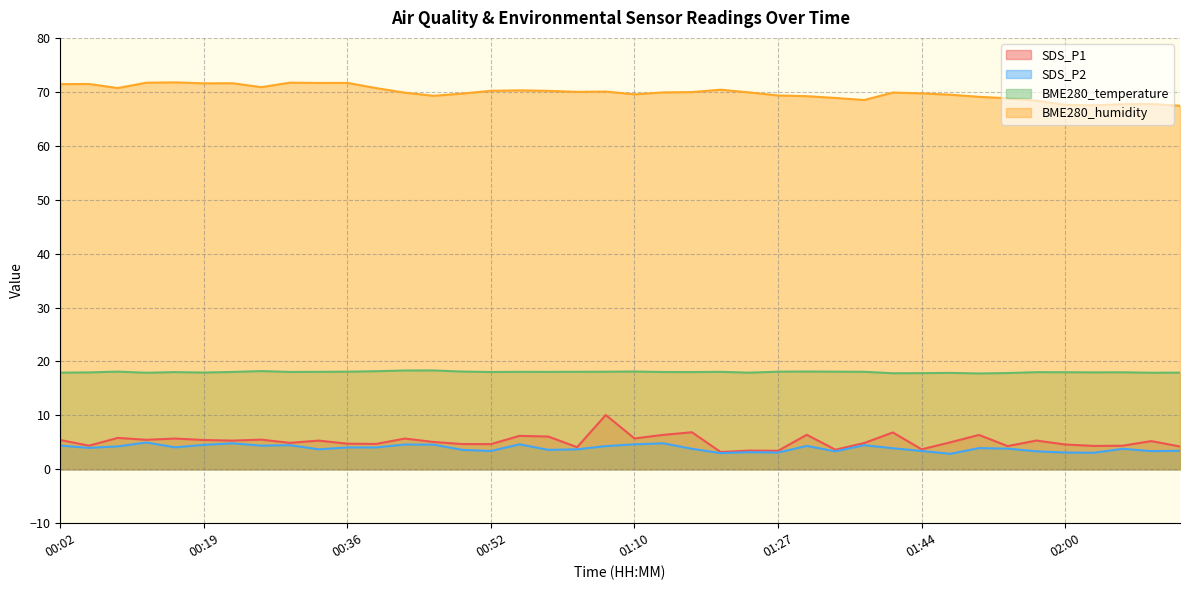

True or false: BME280_temperature and SDS_P1 cross at least once.

False